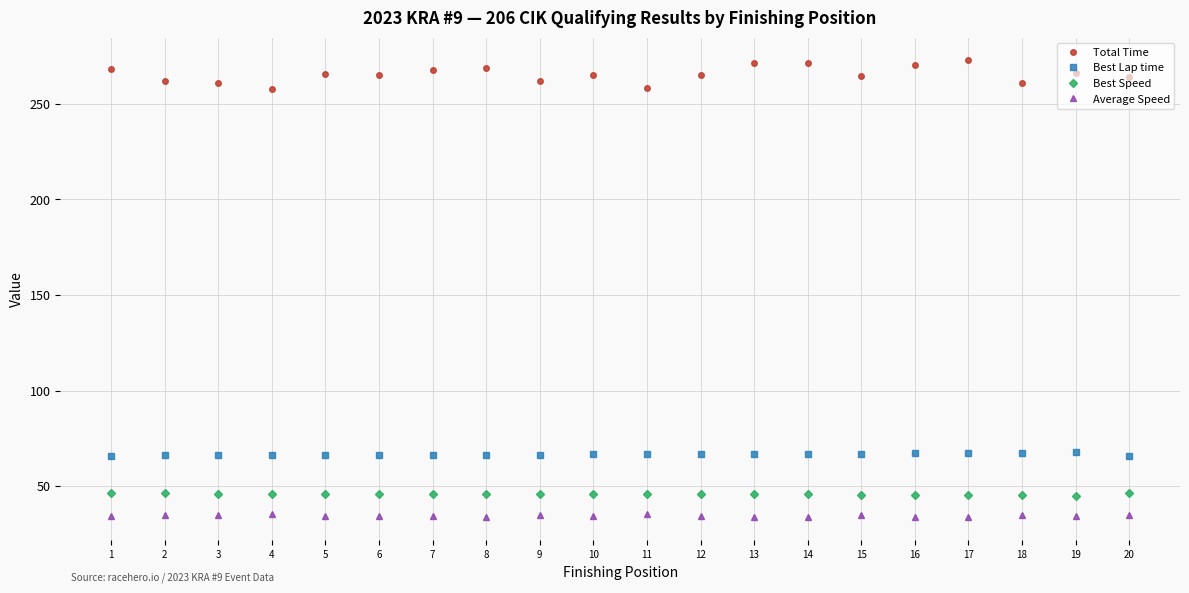

At 13, list the series in order from largest to smallest.

Total Time, Best Lap time, Best Speed, Average Speed